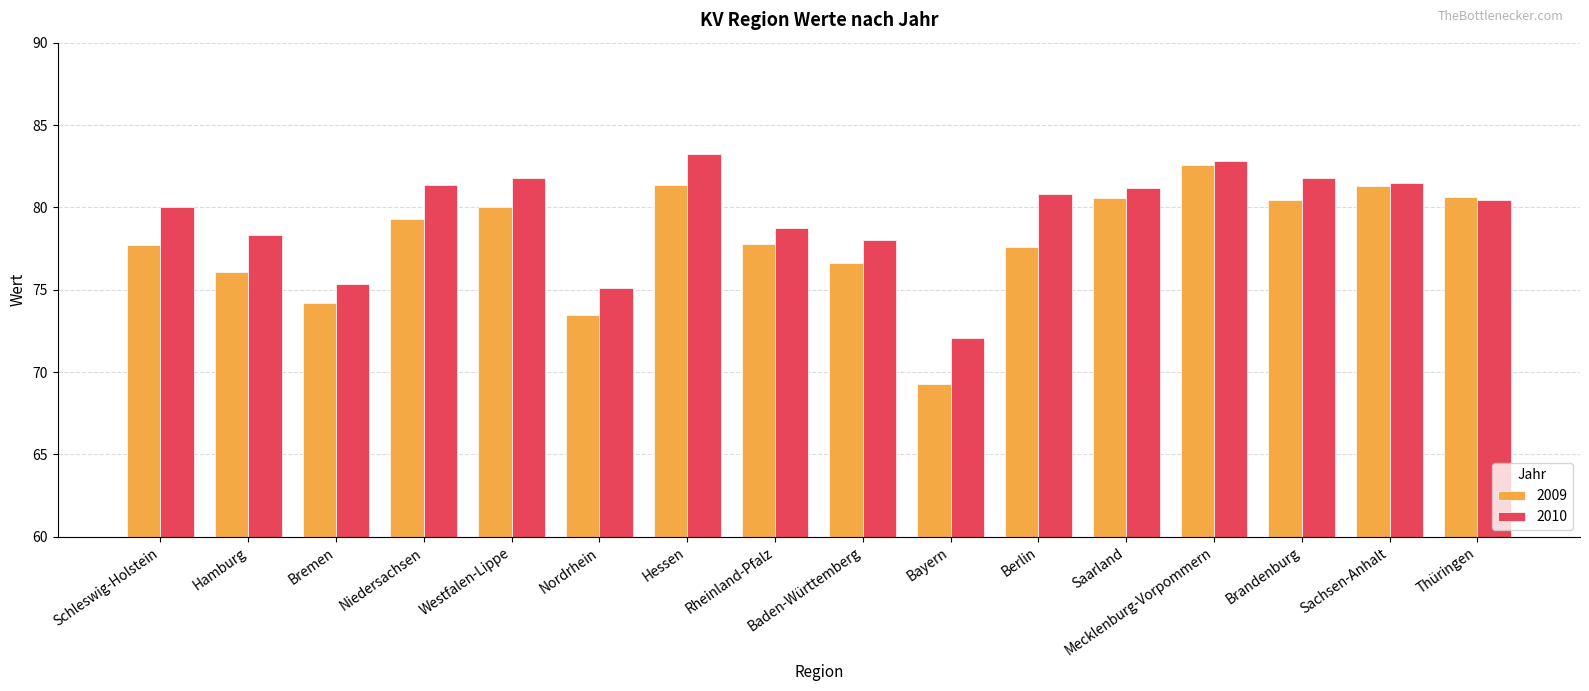

What is the label of the 5th bar from the right?

Saarland